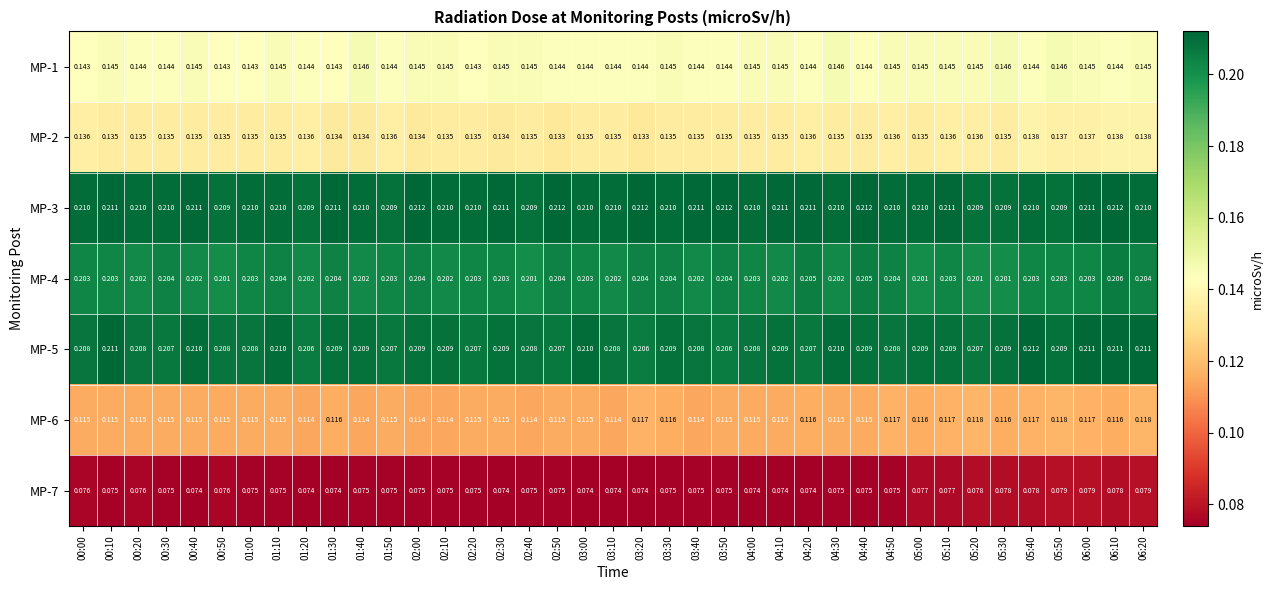

How many series are shown in this chart?

7